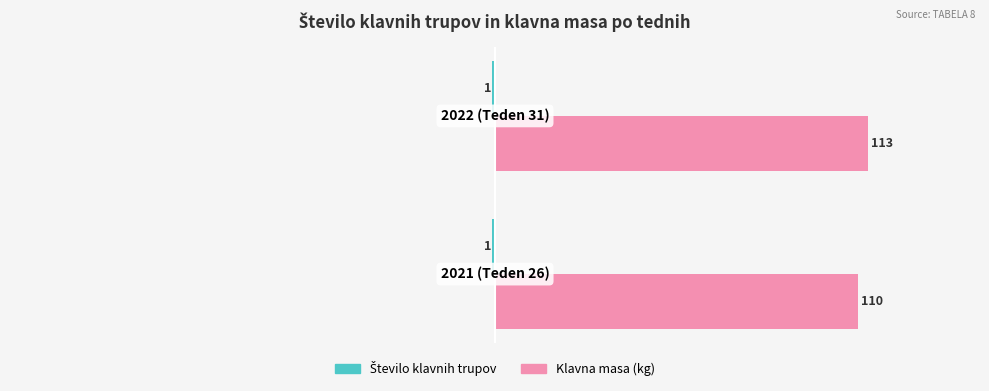

What is the maximum value shown in the chart?

113